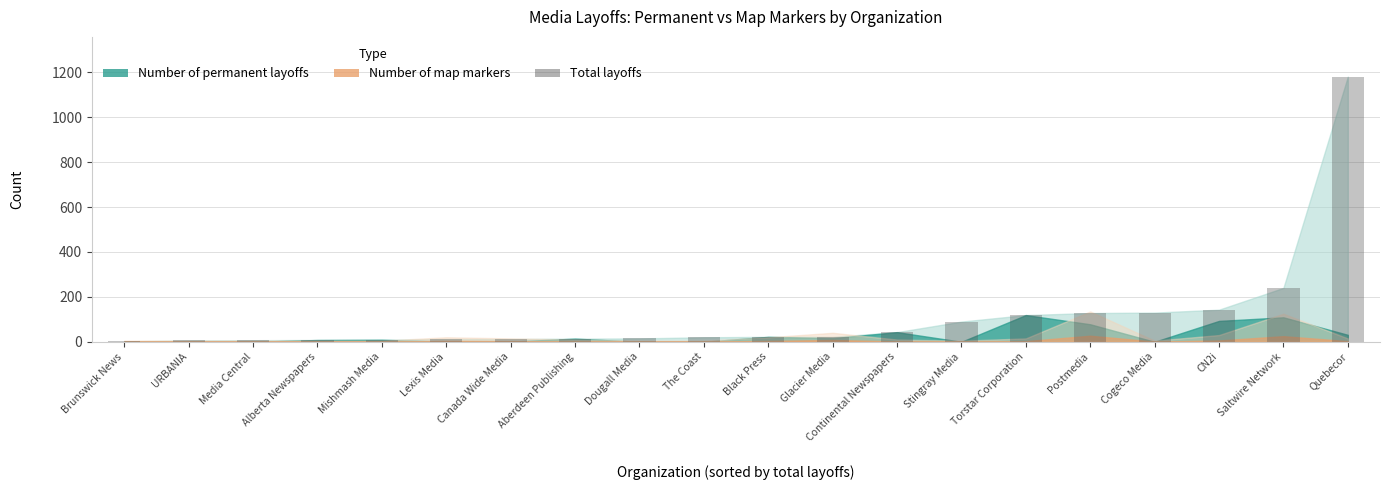

Which label corresponds to the largest value in the chart?

Quebecor